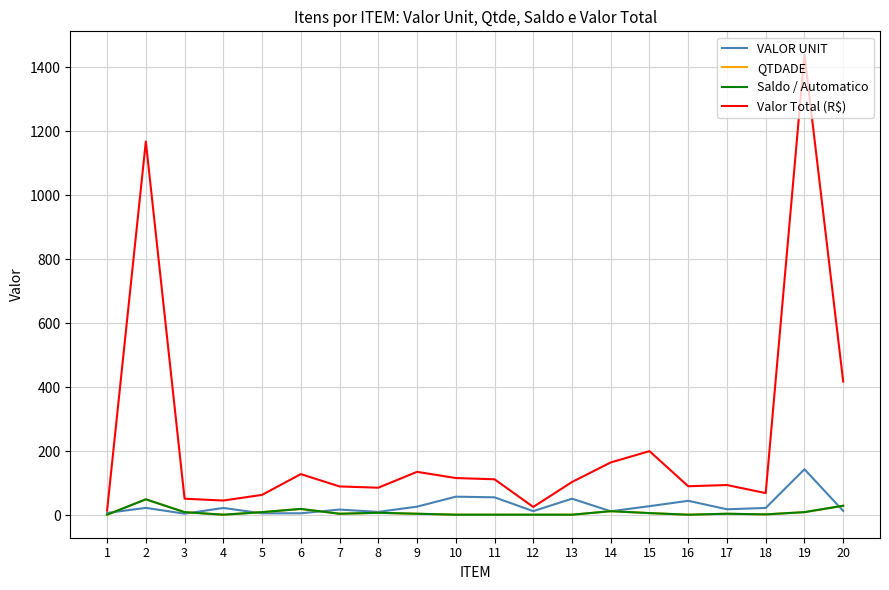

Which label corresponds to the smallest value in the chart?

1